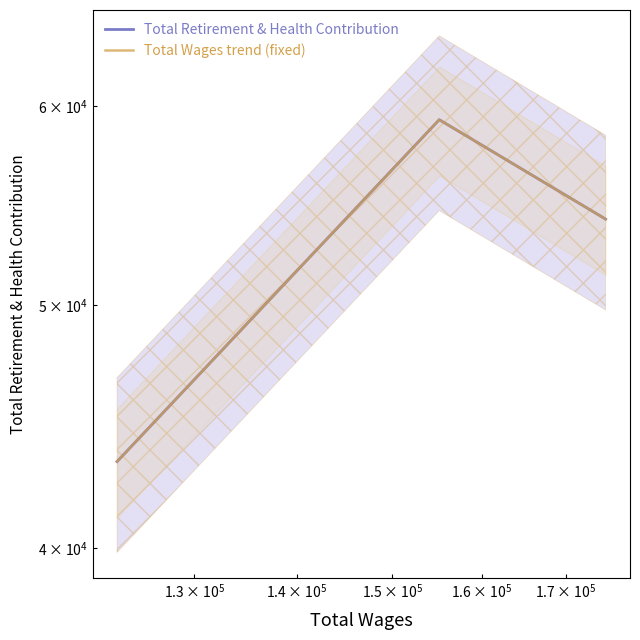

Which series has the largest total across all categories?

Total Retirement & Health Contribution